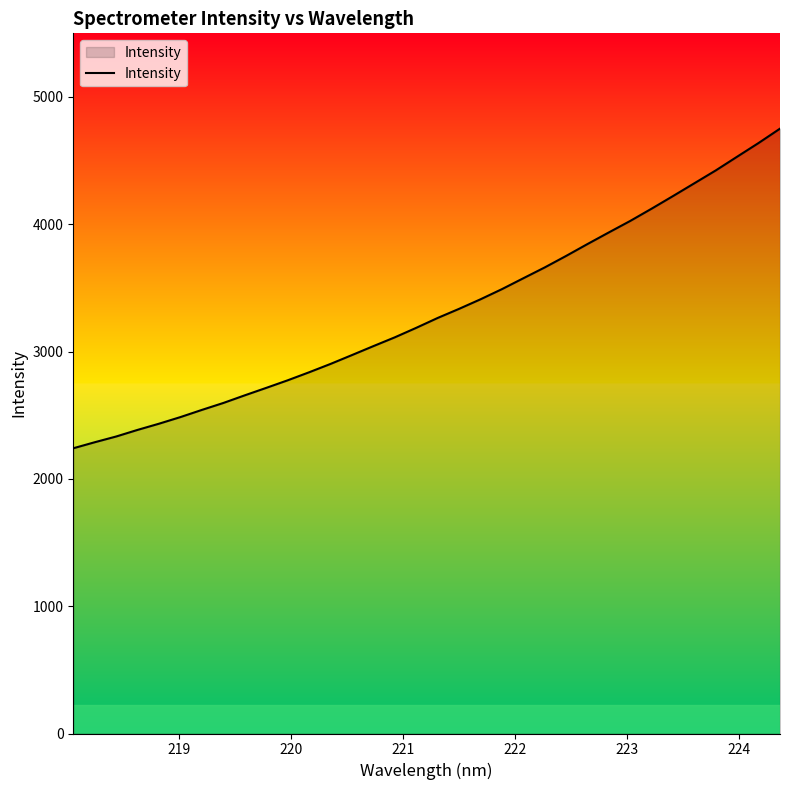

What is the maximum value shown in the chart?

4751.4